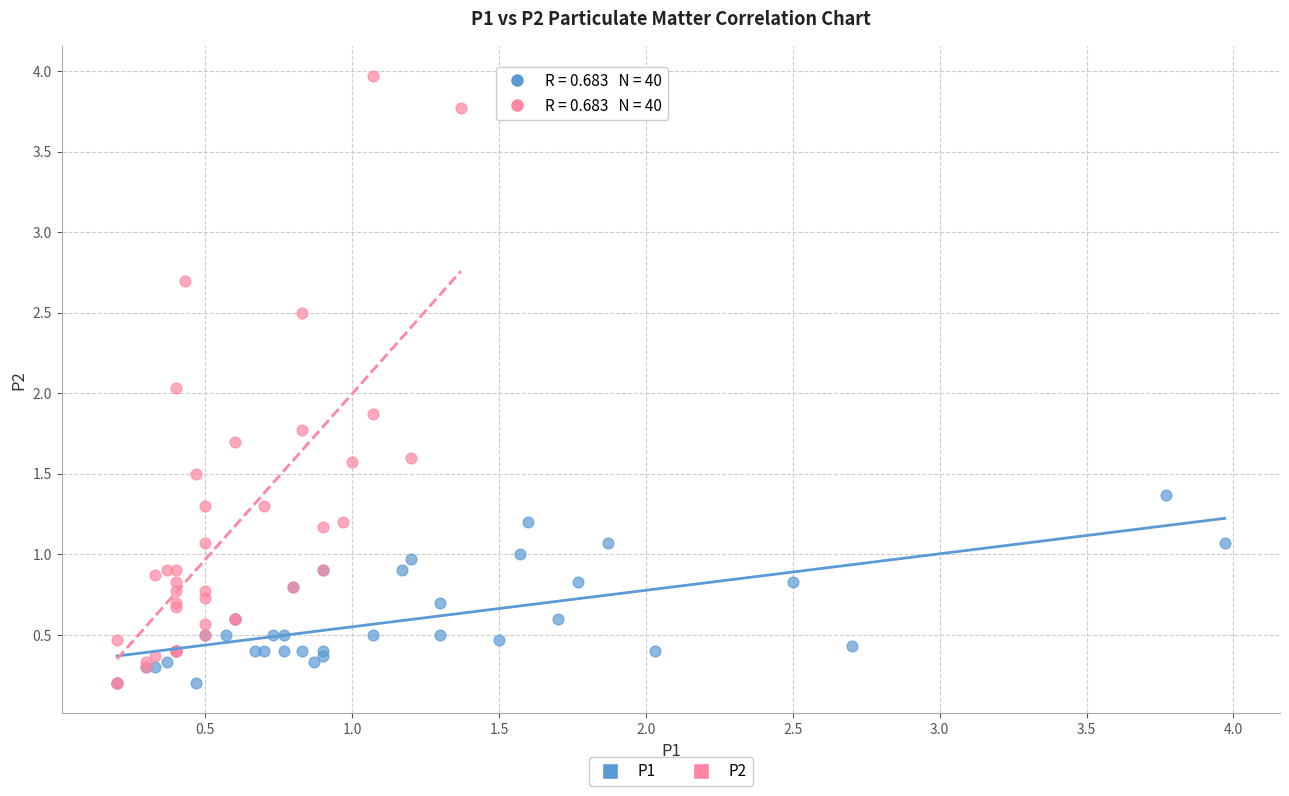

What are all the series names shown in the legend?

P1, P2